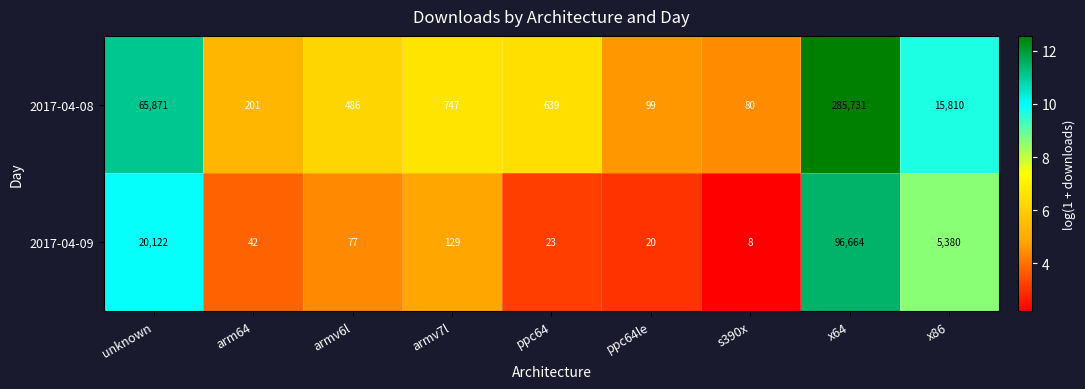

True or false: 2017-04-08 has a value of 80 at s390x.

True